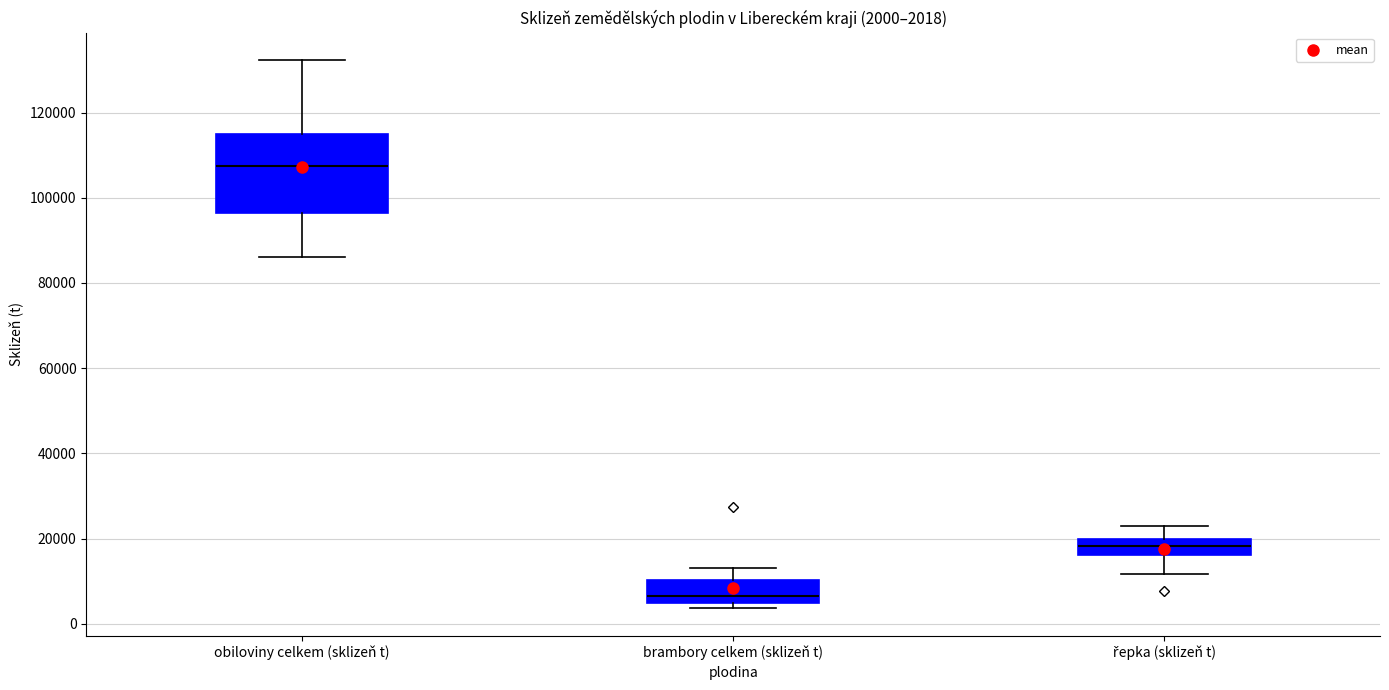

Comparing the boxes themselves (not the whiskers), which one is the tallest?

obiloviny celkem (sklizeň t)